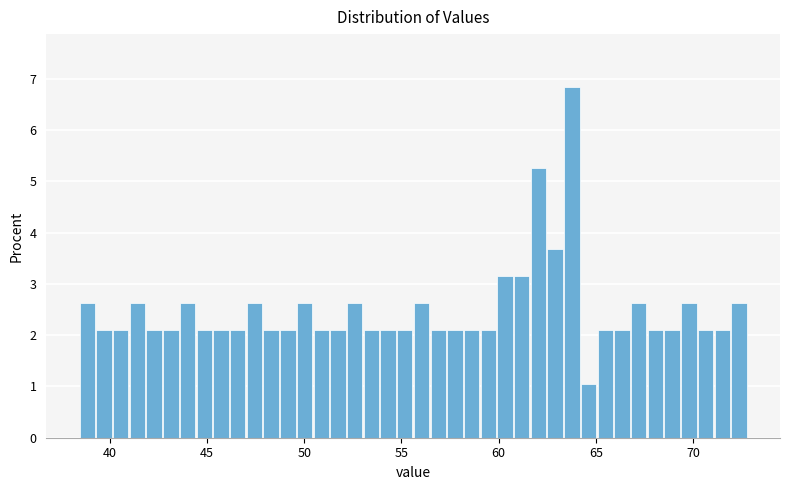

Around what value on the x-axis is the tallest bar? Give the approximate position of its centre, as read against the axis.

64.0